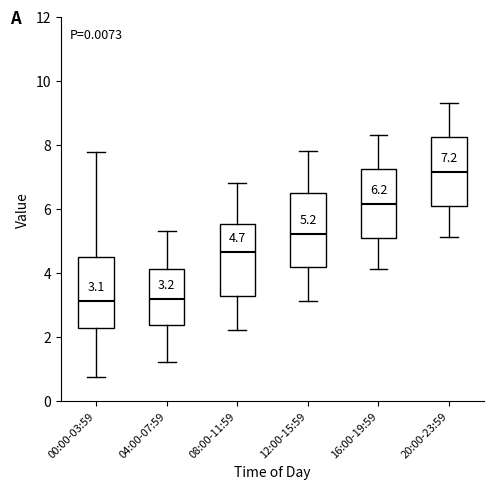

Which box's median line is the highest?

20:00-23:59